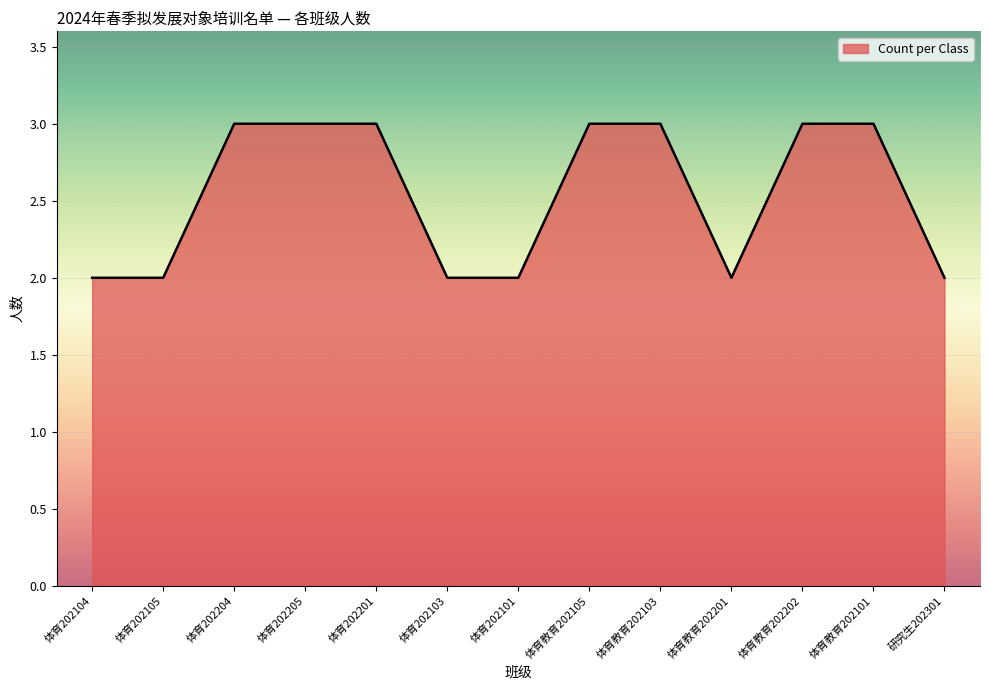

What is the smallest value displayed?

2